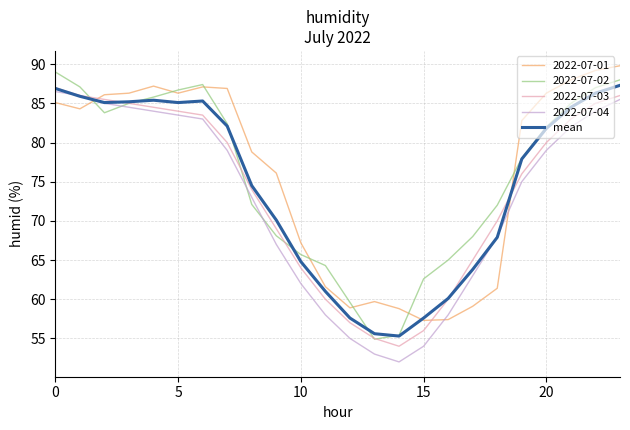

How many times do 2022-07-01 and 2022-07-04 cross each other?

3